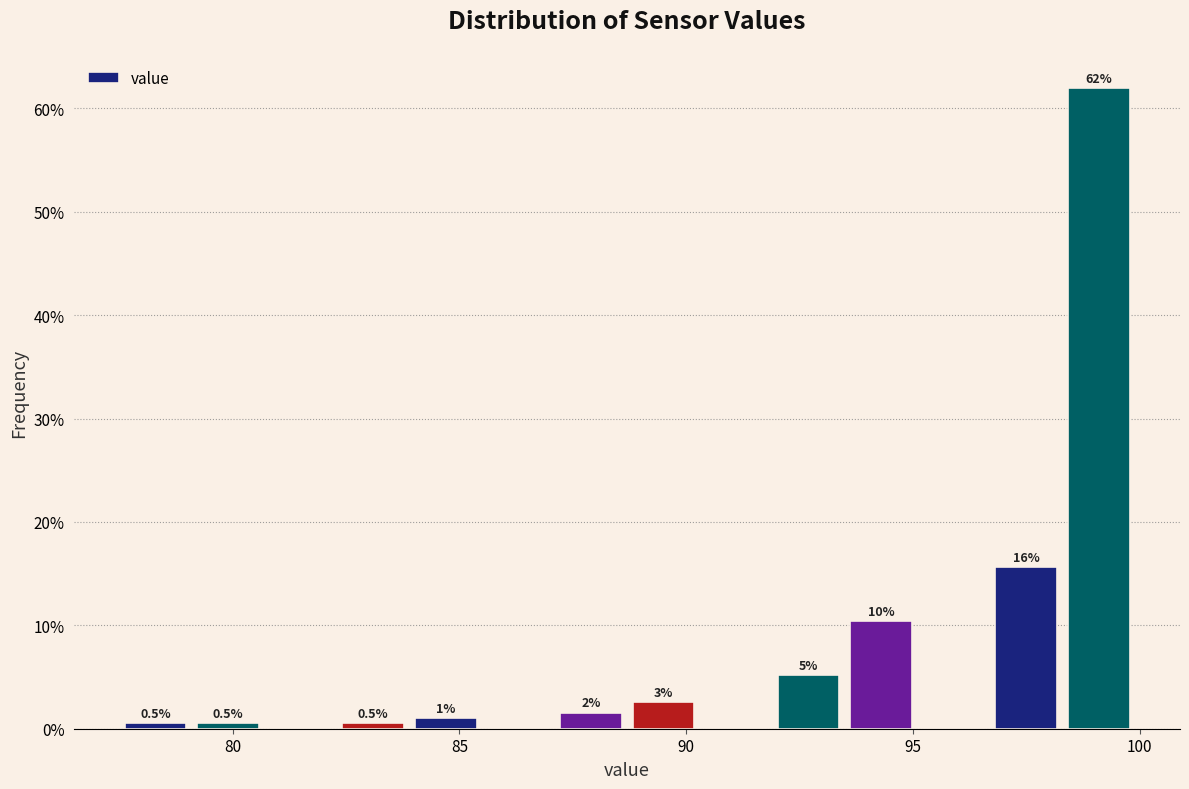

Around what value on the x-axis is the tallest bar? Give the approximate position of its centre, as read against the axis.

99.0